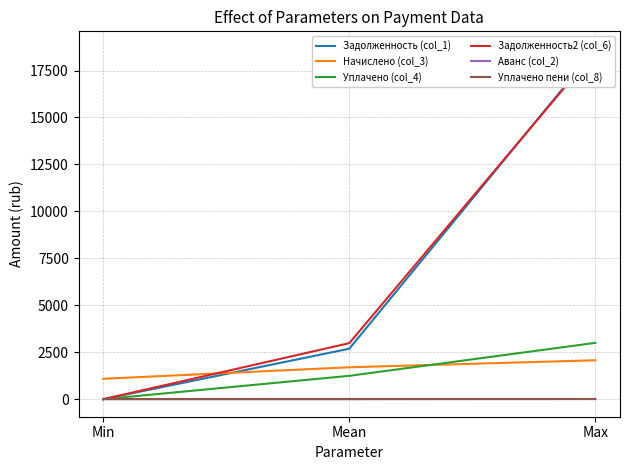

Count the number of categories in the chart.

3